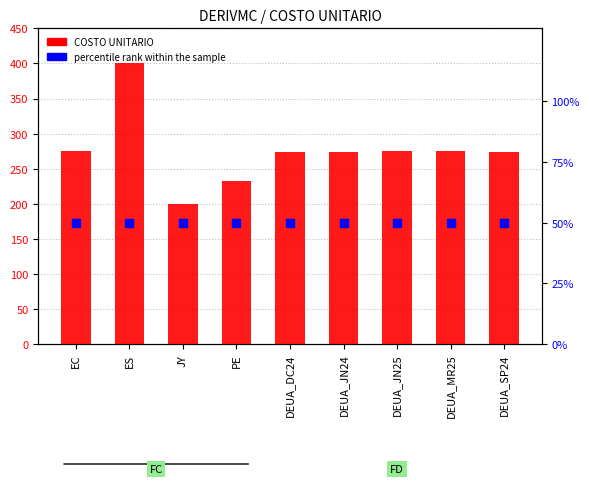

What are all the series names shown in the legend?

COSTO UNITARIO, percentile rank within the sample